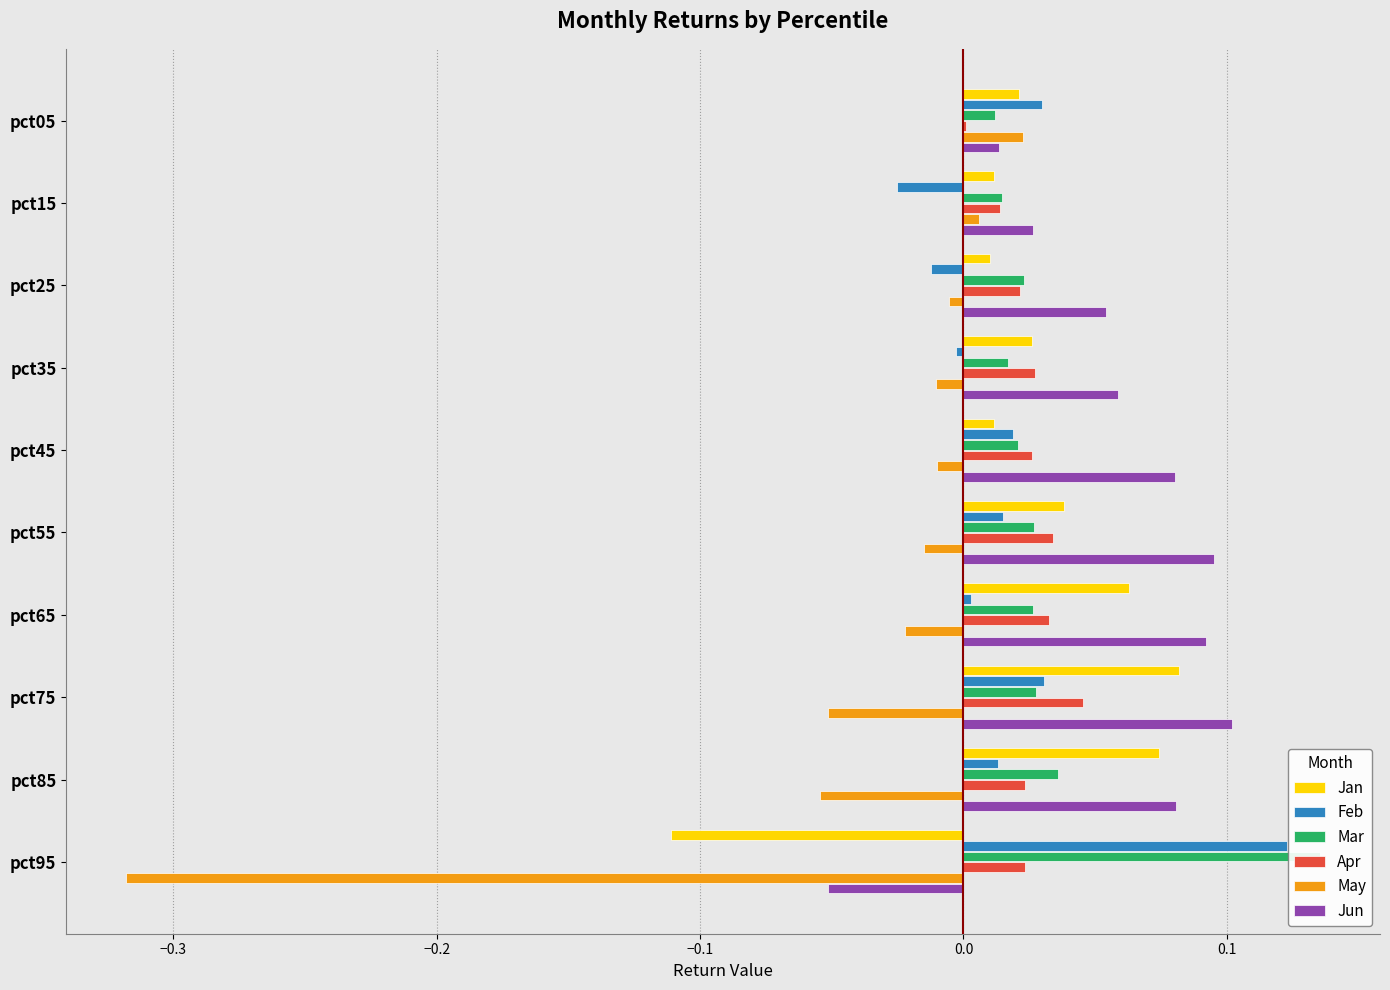

Which series has the largest total across all categories?

Jun